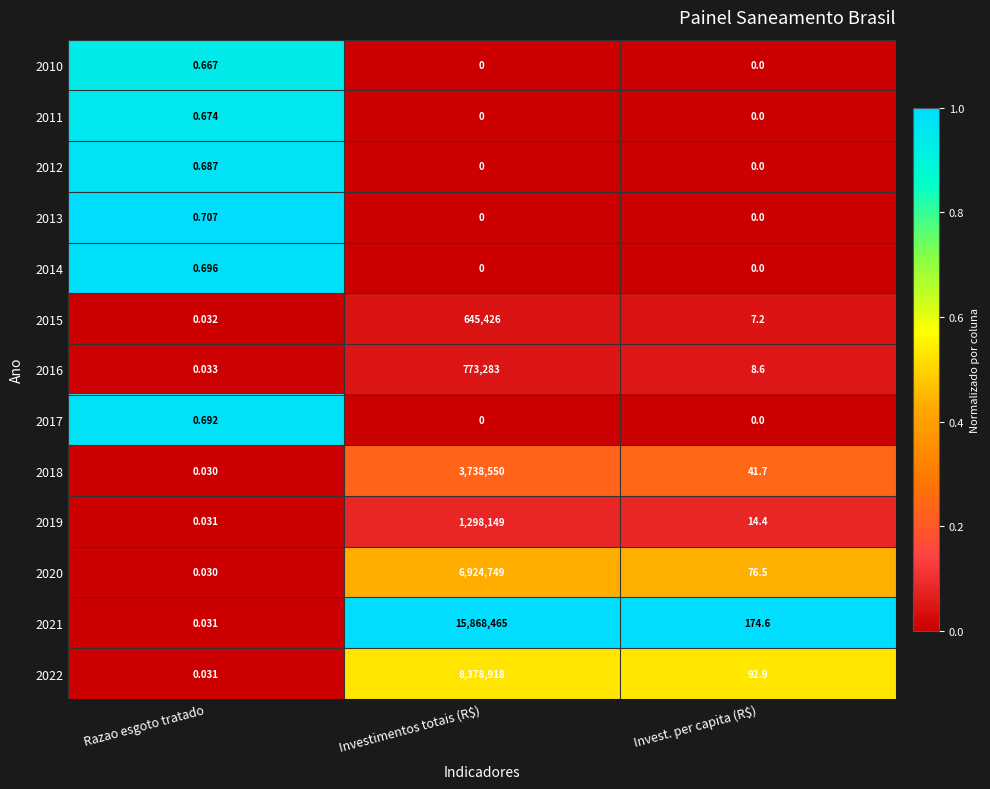

Count the number of categories in the chart.

3